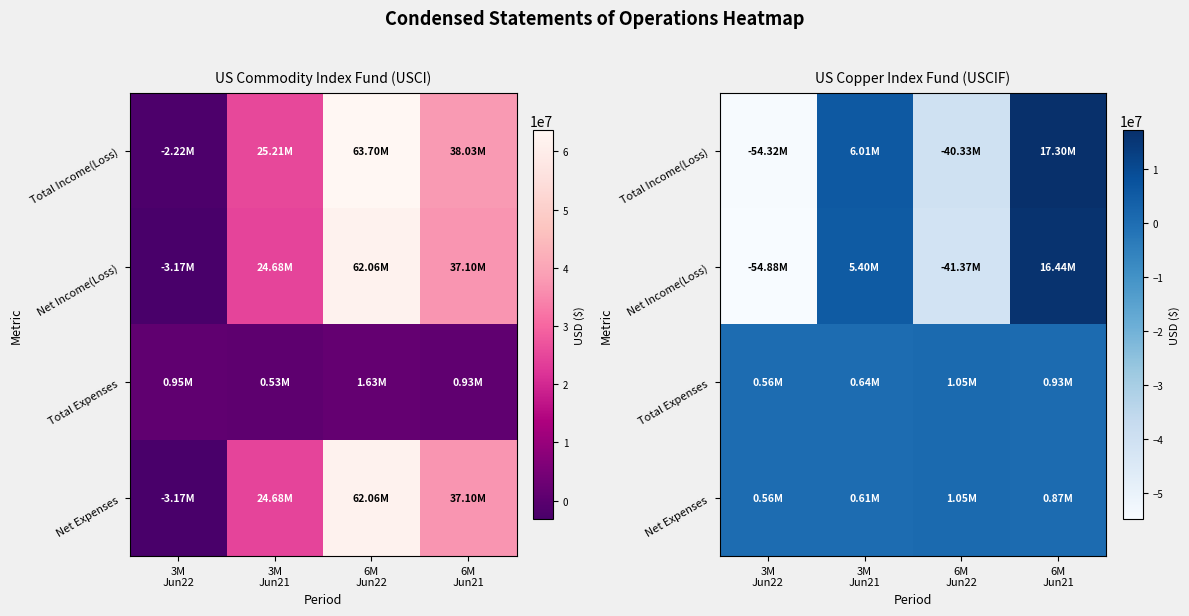

What is the difference between the maximum and minimum values in the Total Expenses series?

488722